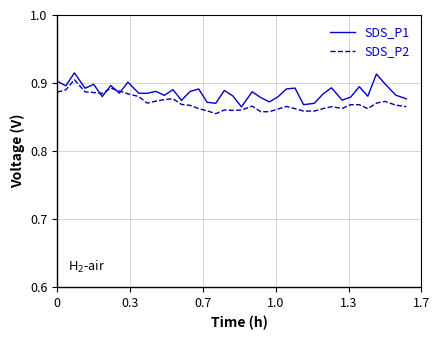

What are all the series names shown in the legend?

SDS_P1, SDS_P2